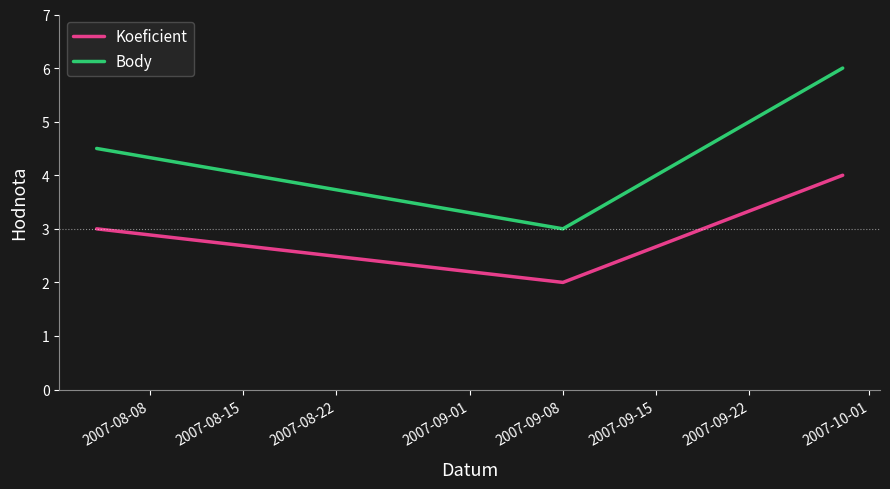

How many series are shown in this chart?

2